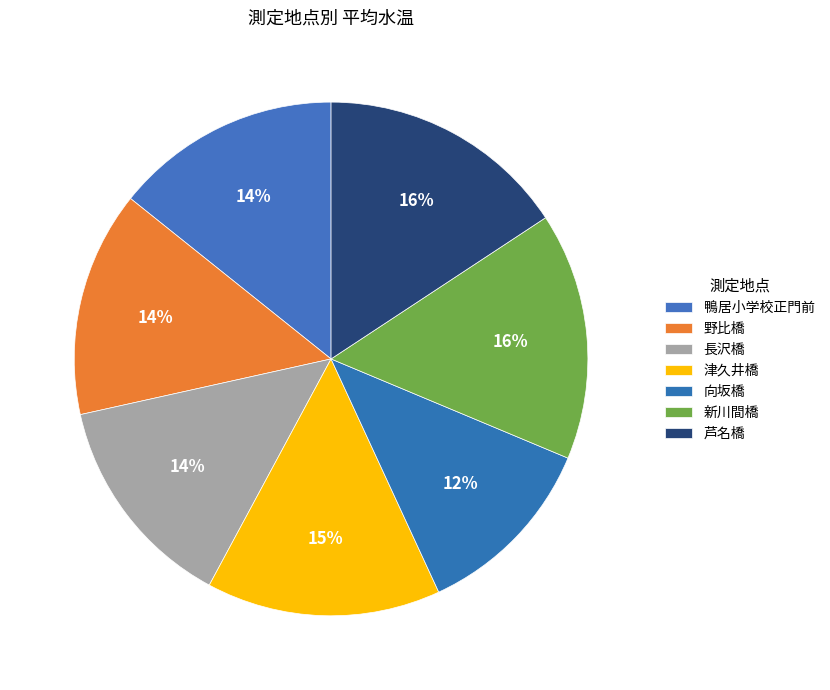

Which slice is the smallest?

向坂橋